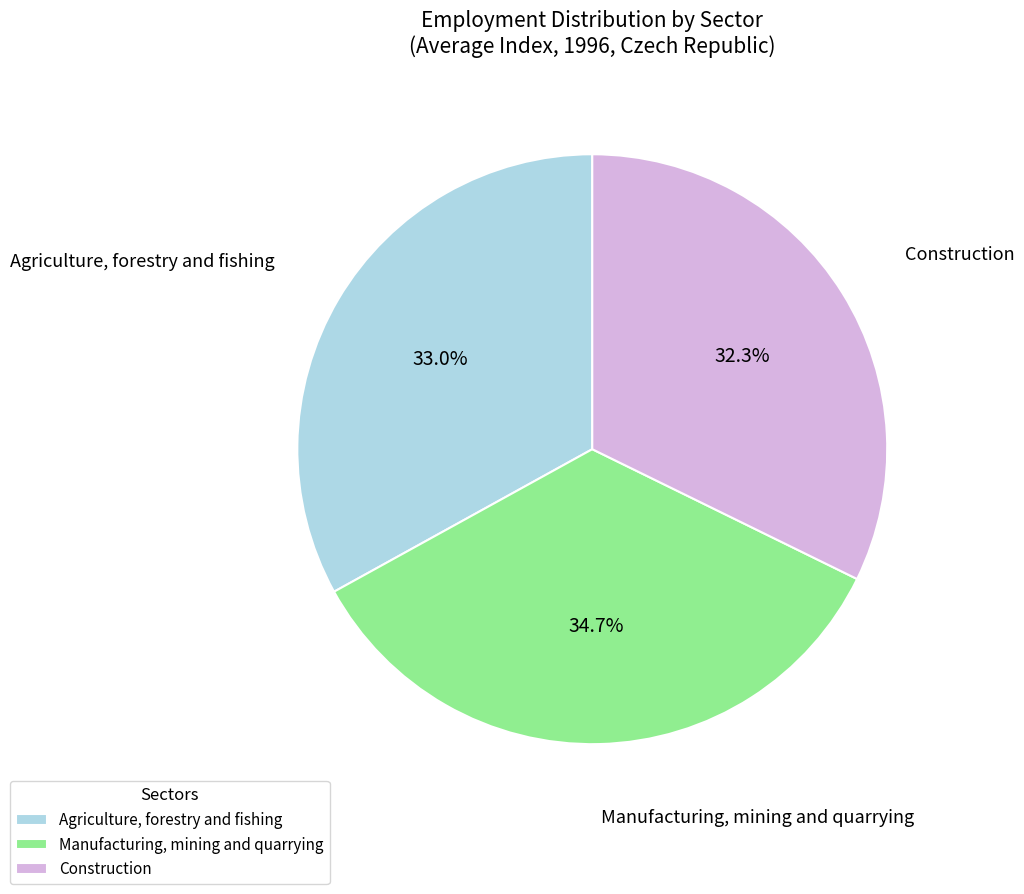

Count the number of slices in the pie.

3